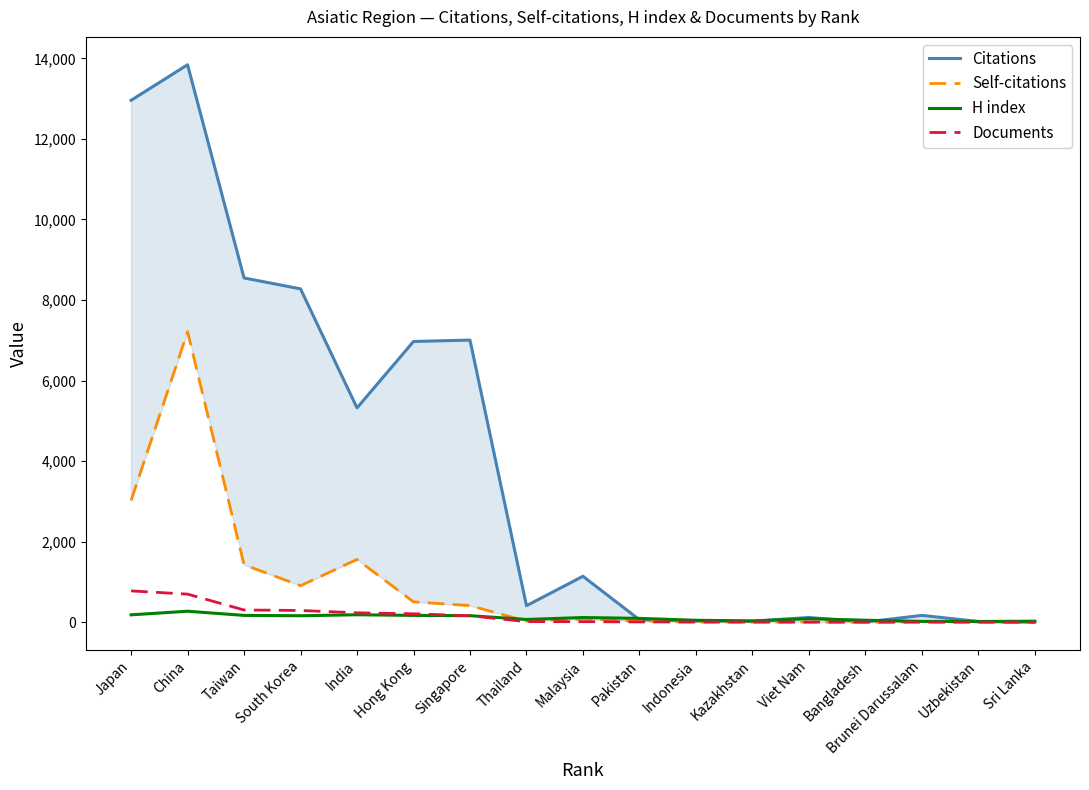

At which category does Self-citations reach its first local valley?

South Korea